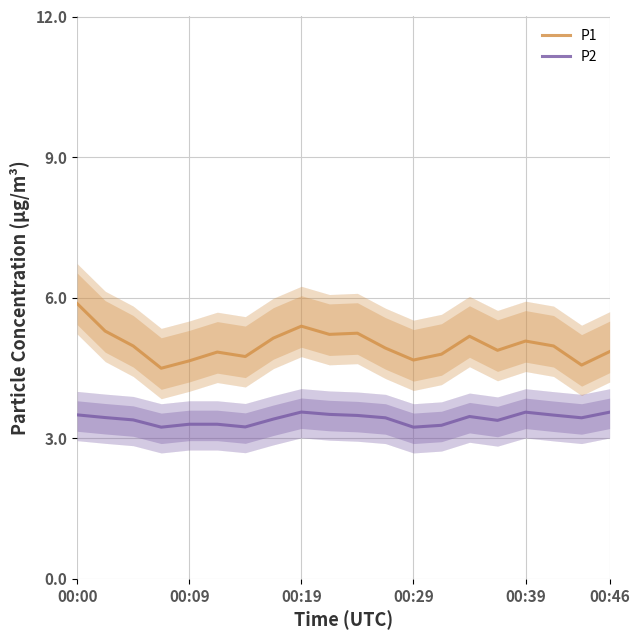

True or false: P2 and P1 intersect in this chart.

False